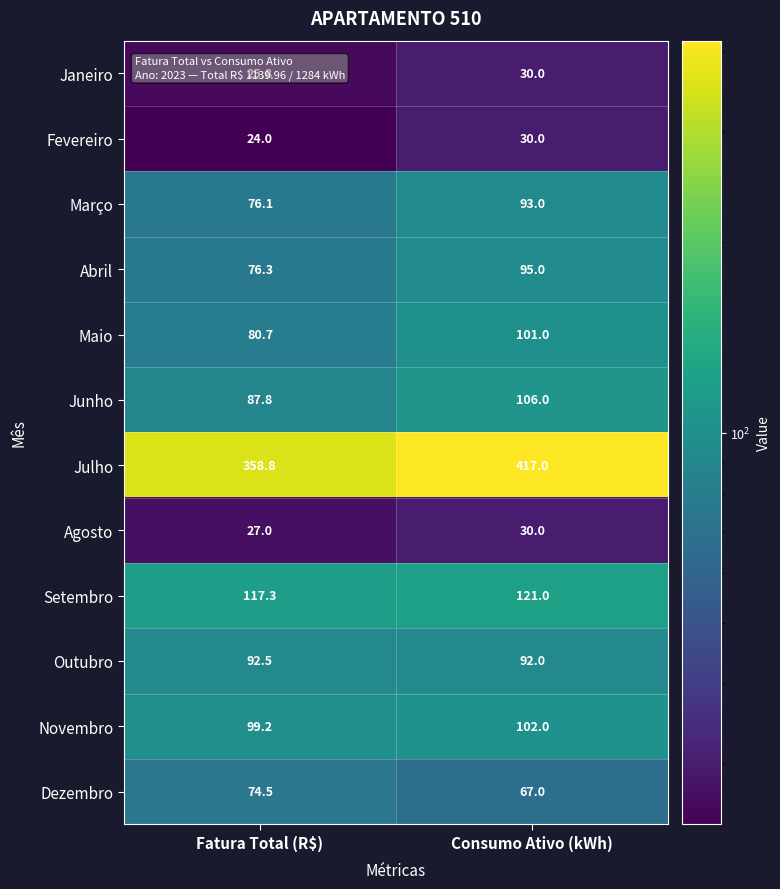

Which series changed the most between Fatura Total (R$) and Consumo Ativo (kWh)?

Julho